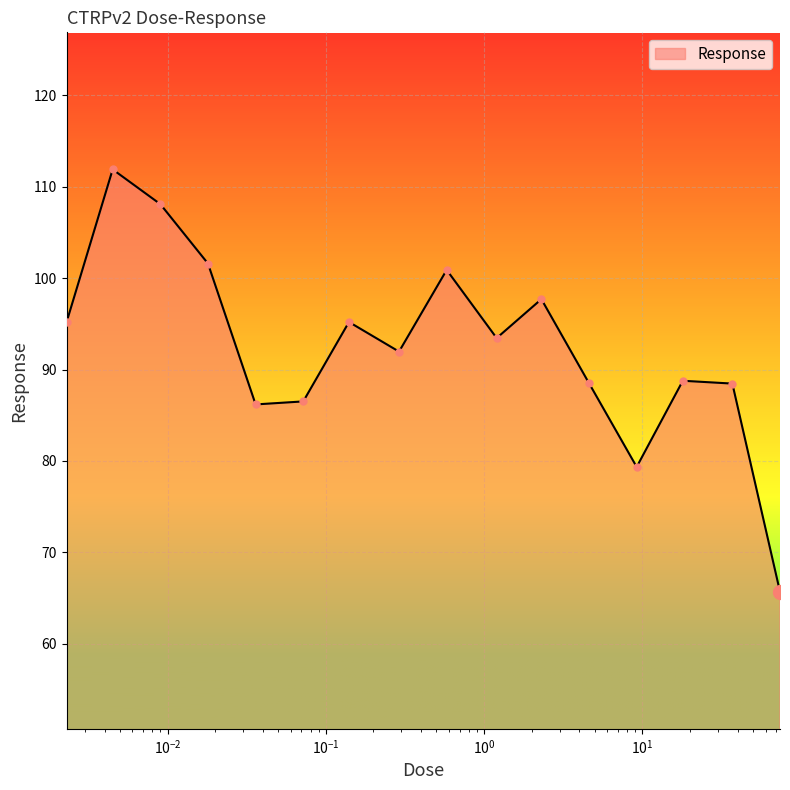

What is the difference between the maximum and minimum values?

46.2